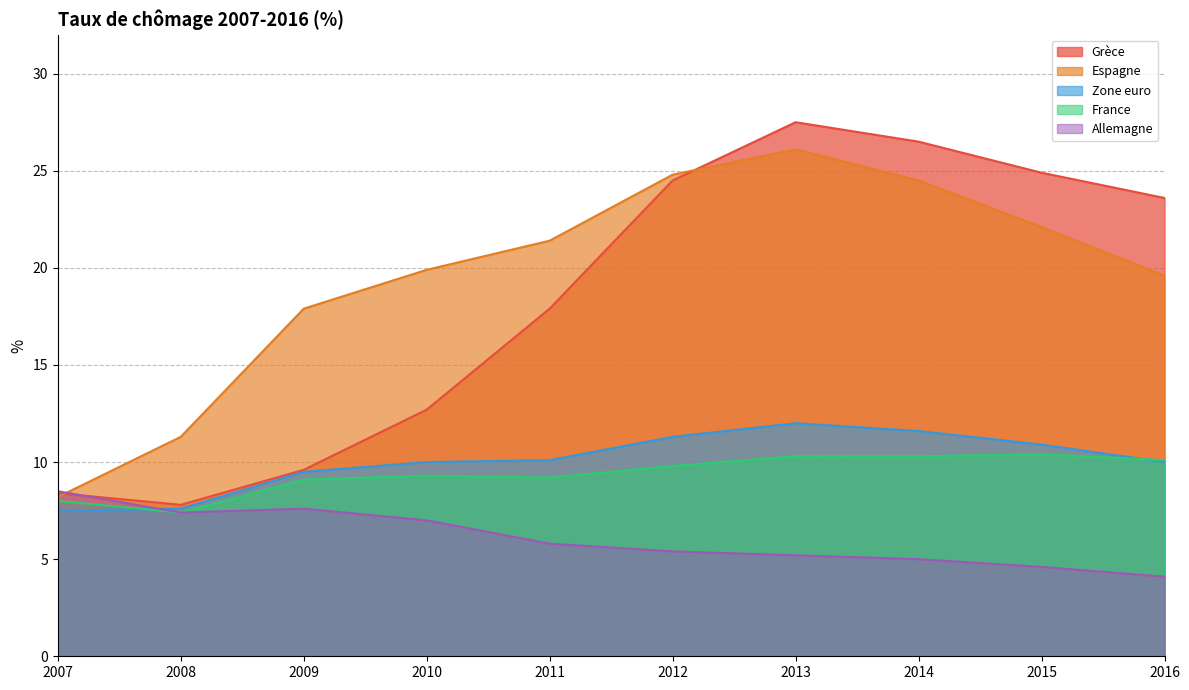

What is the value of the Allemagne point at the 9th from the left?

4.6